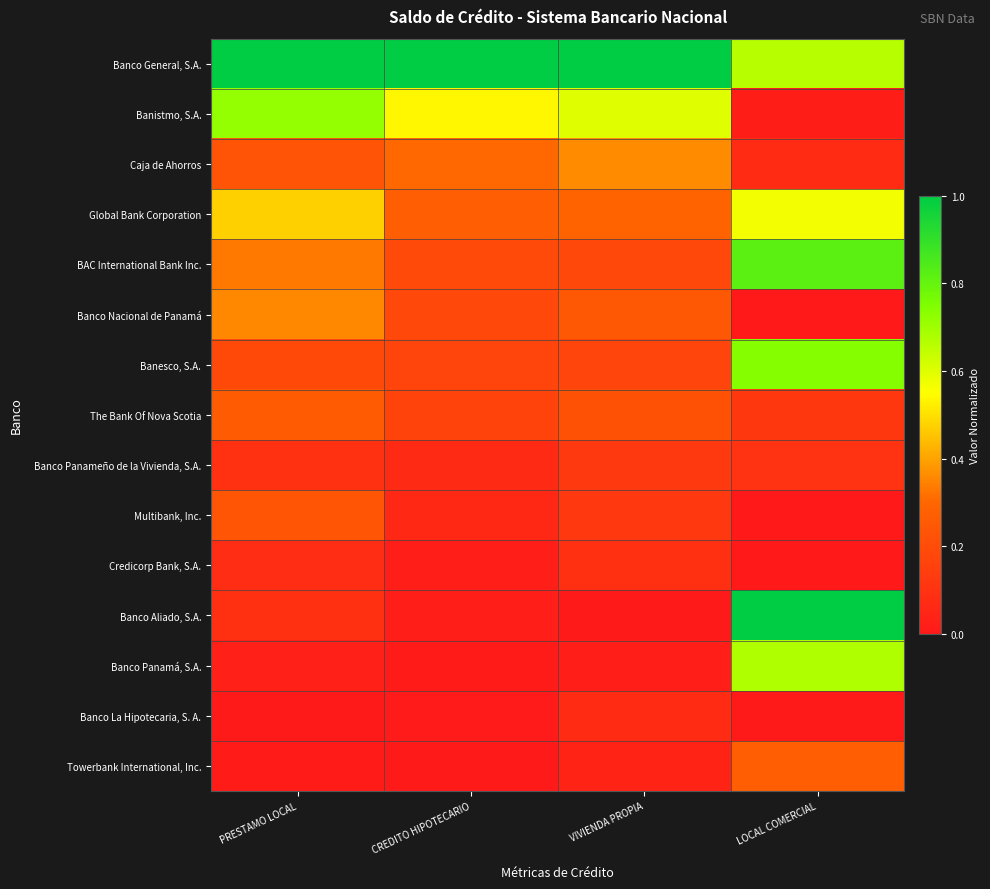

Reading left to right, transcribe all the data shown in this chart.

Banco General, S.A.: PRESTAMO LOCAL=1.0	CREDITO HIPOTECARIO=1.0	VIVIENDA PROPIA=1.0	LOCAL COMERCIAL=0.7
Banistmo, S.A.: PRESTAMO LOCAL=0.7	CREDITO HIPOTECARIO=0.5	VIVIENDA PROPIA=0.6	LOCAL COMERCIAL=0.0
Caja de Ahorros: PRESTAMO LOCAL=0.2	CREDITO HIPOTECARIO=0.3	VIVIENDA PROPIA=0.4	LOCAL COMERCIAL=0.1
Global Bank Corporation: PRESTAMO LOCAL=0.5	CREDITO HIPOTECARIO=0.3	VIVIENDA PROPIA=0.3	LOCAL COMERCIAL=0.6
BAC International Bank Inc.: PRESTAMO LOCAL=0.3	CREDITO HIPOTECARIO=0.2	VIVIENDA PROPIA=0.2	LOCAL COMERCIAL=0.8
Banco Nacional de Panamá: PRESTAMO LOCAL=0.4	CREDITO HIPOTECARIO=0.2	VIVIENDA PROPIA=0.2	LOCAL COMERCIAL=0.0
Banesco, S.A.: PRESTAMO LOCAL=0.2	CREDITO HIPOTECARIO=0.2	VIVIENDA PROPIA=0.2	LOCAL COMERCIAL=0.7
The Bank Of Nova Scotia: PRESTAMO LOCAL=0.3	CREDITO HIPOTECARIO=0.2	VIVIENDA PROPIA=0.2	LOCAL COMERCIAL=0.1
Banco Panameño de la Vivienda, S.A.: PRESTAMO LOCAL=0.1	CREDITO HIPOTECARIO=0.1	VIVIENDA PROPIA=0.1	LOCAL COMERCIAL=0.1
Multibank, Inc.: PRESTAMO LOCAL=0.2	CREDITO HIPOTECARIO=0.1	VIVIENDA PROPIA=0.1	LOCAL COMERCIAL=0.0
Credicorp Bank, S.A.: PRESTAMO LOCAL=0.1	CREDITO HIPOTECARIO=0.0	VIVIENDA PROPIA=0.1	LOCAL COMERCIAL=0.0
Banco Aliado, S.A.: PRESTAMO LOCAL=0.1	CREDITO HIPOTECARIO=0.0	VIVIENDA PROPIA=0.0	LOCAL COMERCIAL=1.0
Banco Panamá, S.A.: PRESTAMO LOCAL=0.0	CREDITO HIPOTECARIO=0.0	VIVIENDA PROPIA=0.0	LOCAL COMERCIAL=0.7
Banco La Hipotecaria, S. A.: PRESTAMO LOCAL=0.0	CREDITO HIPOTECARIO=0.0	VIVIENDA PROPIA=0.1	LOCAL COMERCIAL=0.0
Towerbank International, Inc.: PRESTAMO LOCAL=0.0	CREDITO HIPOTECARIO=0.0	VIVIENDA PROPIA=0.0	LOCAL COMERCIAL=0.3